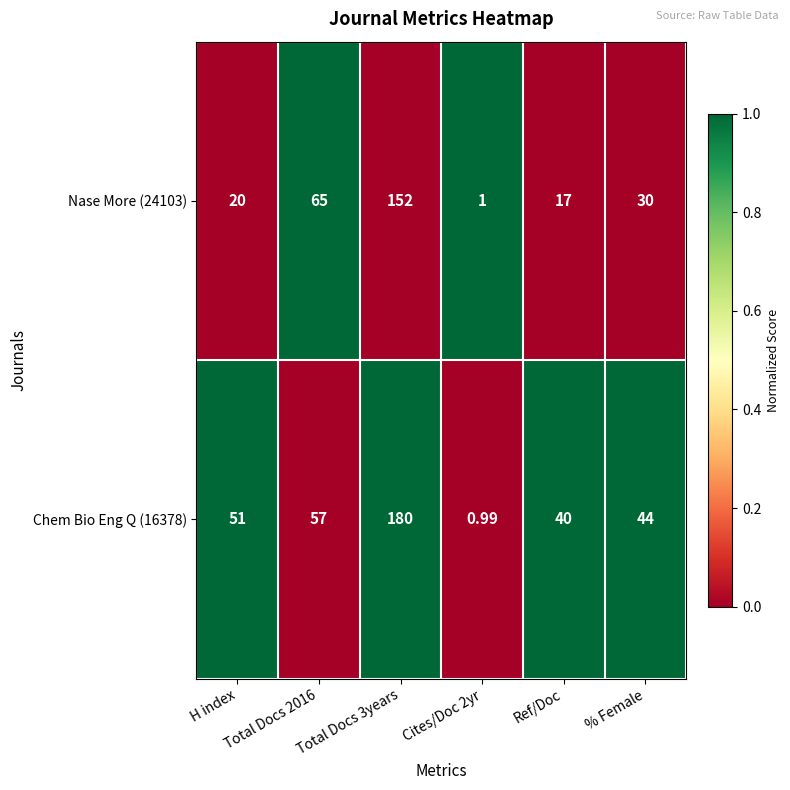

Reading left to right, what are all the values shown in this chart?

Nase More (24103): H index=20	Total Docs 2016=65	Total Docs 3years=152	Cites/Doc 2yr=1	Ref/Doc=17	% Female=30
Chem Bio Eng Q (16378): H index=51	Total Docs 2016=57	Total Docs 3years=180	Cites/Doc 2yr=1	Ref/Doc=40	% Female=44